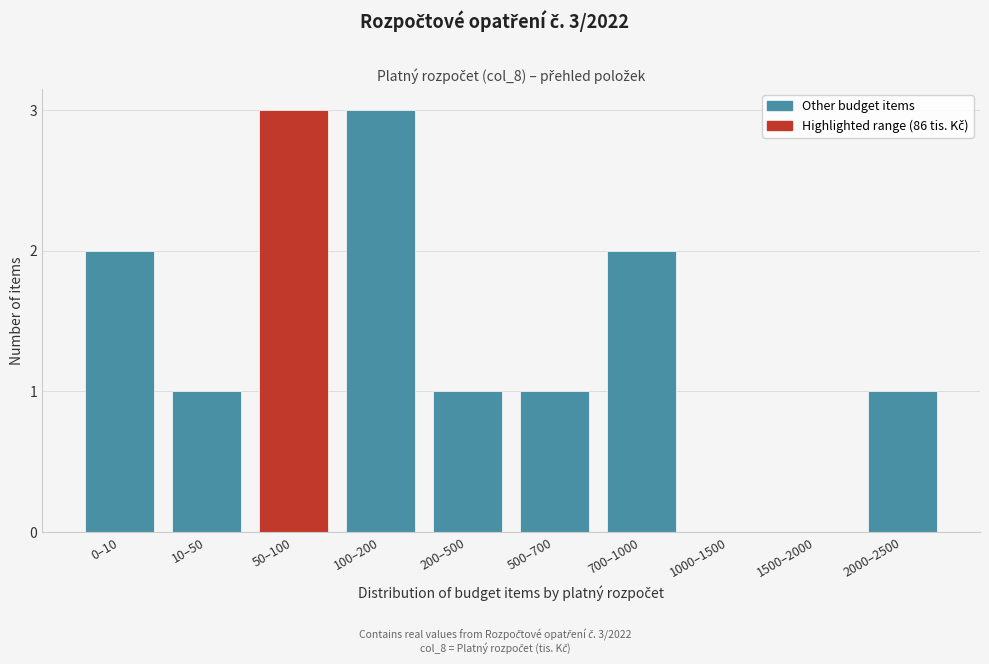

Reading left to right, list all the values displayed in this chart.

0–10=2	10–50=1	50–100=3	100–200=3	200–500=1	500–700=1	700–1000=2	1000–1500=0	1500–2000=0	2000–2500=1